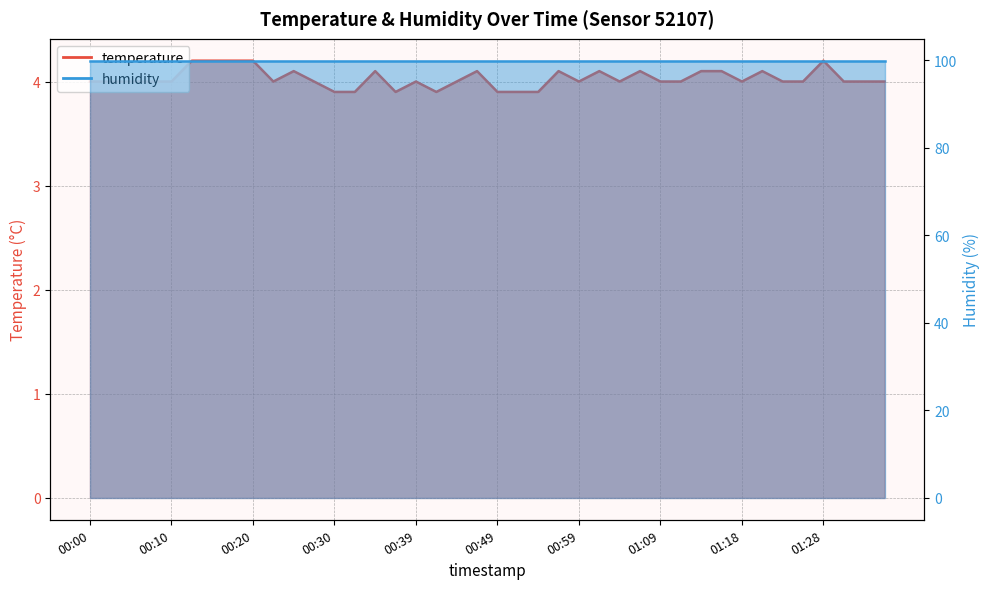

Count the number of values greater than 4.

14